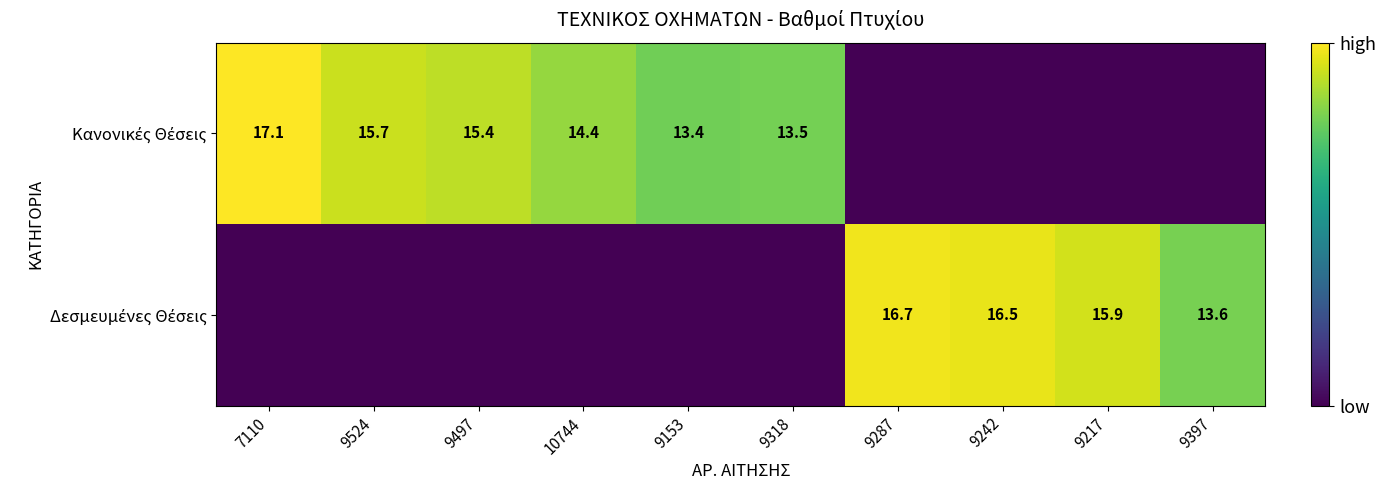

Which category has the highest value across all series?

7110